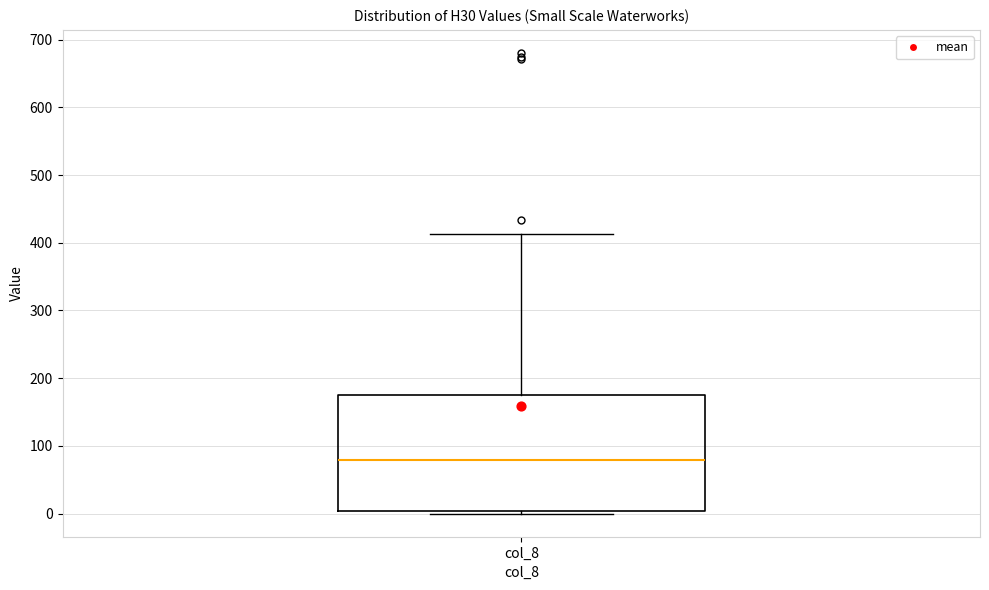

Transcribe this box plot: give where the median line is, the range the box spans, and where the two whiskers end, as read against the y-axis. The values are not printed on the chart, so give them approximately, as read against the axis.

median 80, box 0 to 170, whiskers 0 (just below the box's lower edge) to 410